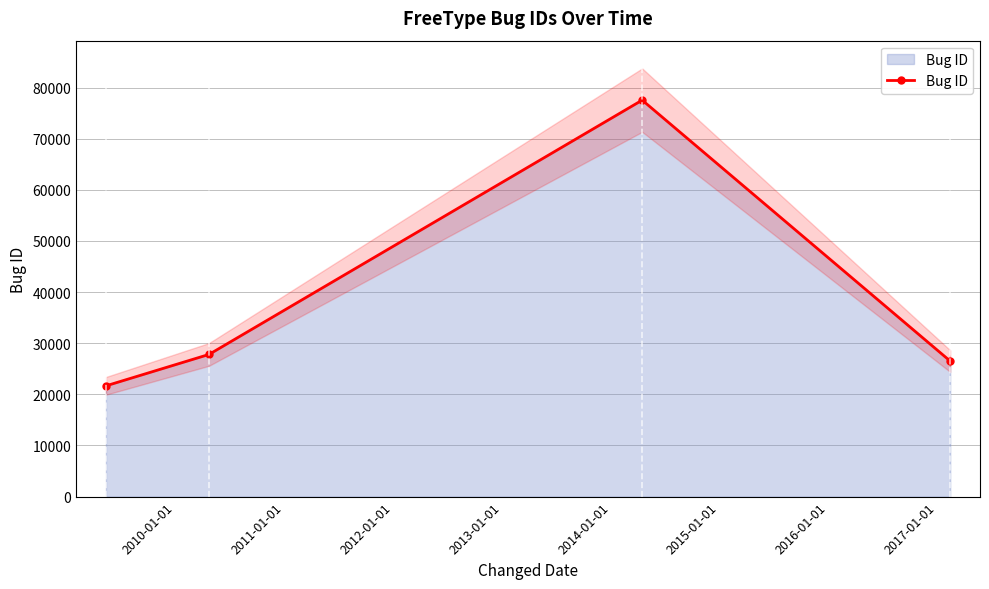

What is the value of the Bug ID point at the 4th from the left?

26505